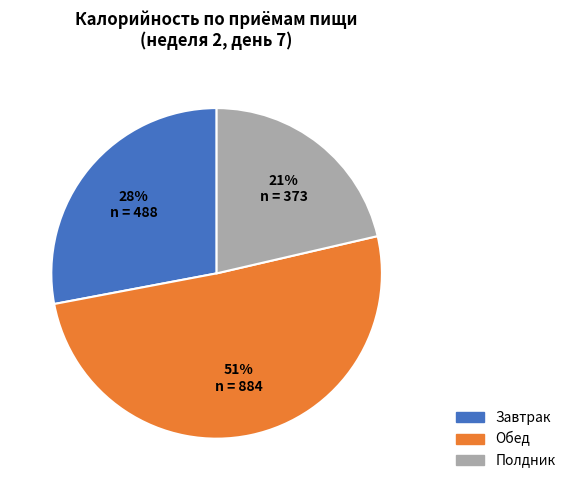

What is the ratio of the value at Обед to the value at Завтрак?

1.8